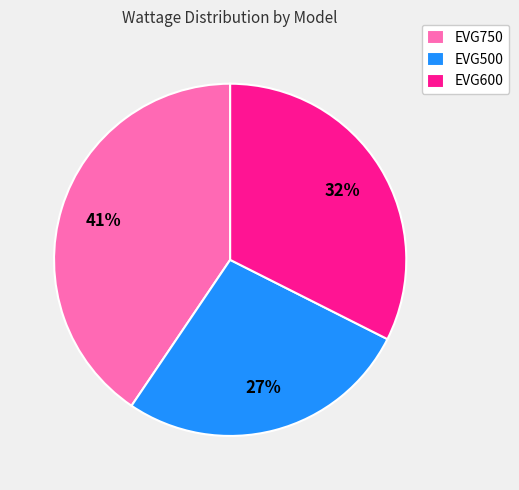

What percentage is the EVG500 slice, to the nearest percent?

27%